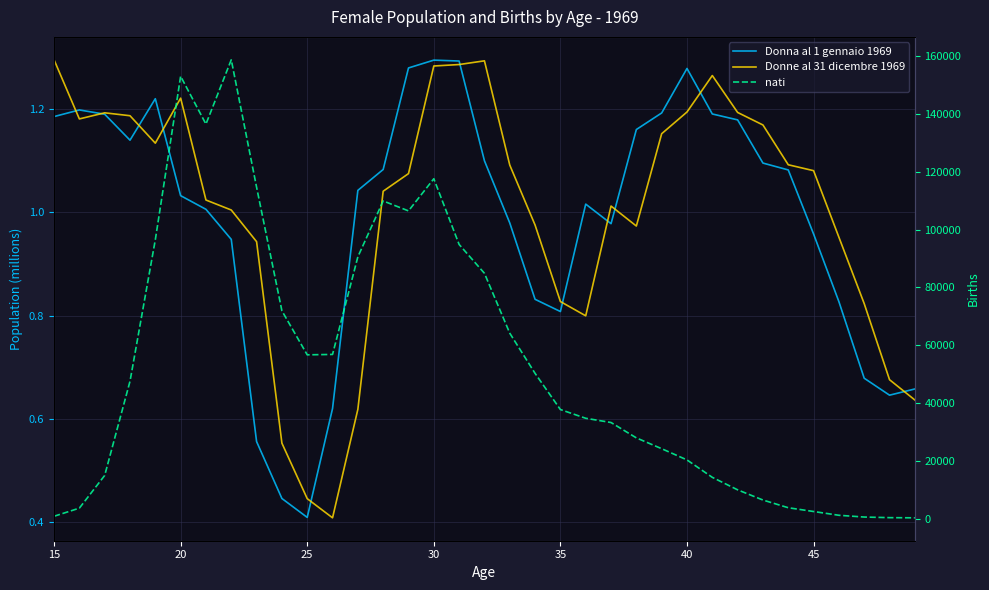

Which series has the widest spread of values?

nati